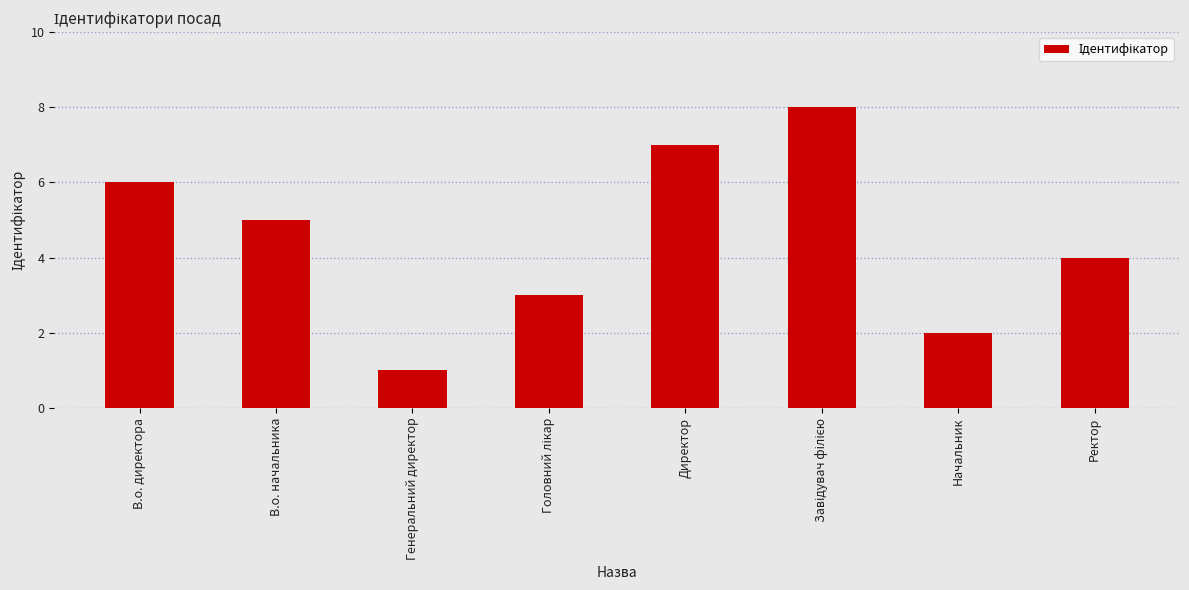

How many distinct data groups are displayed?

1